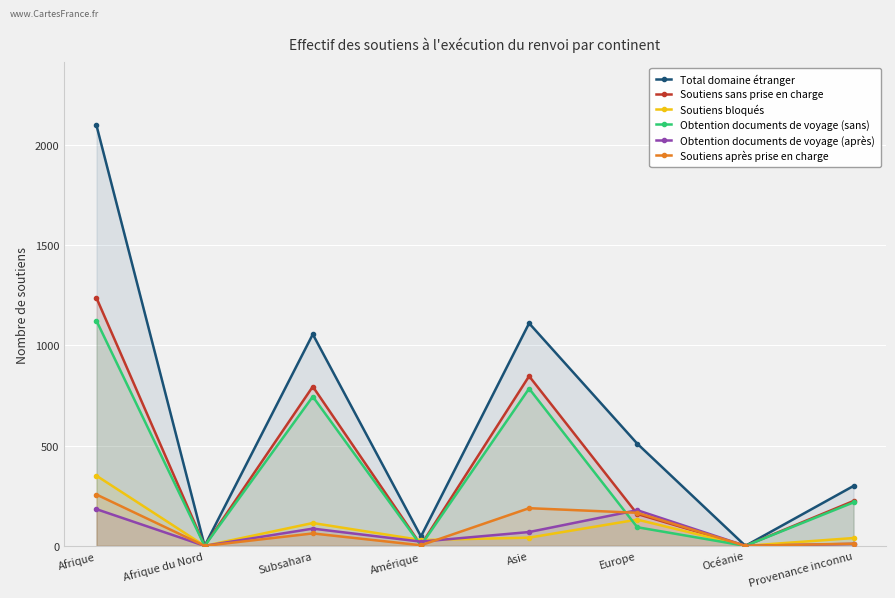

What is the value of the Soutiens sans prise en charge point at the 5th from the left?

847